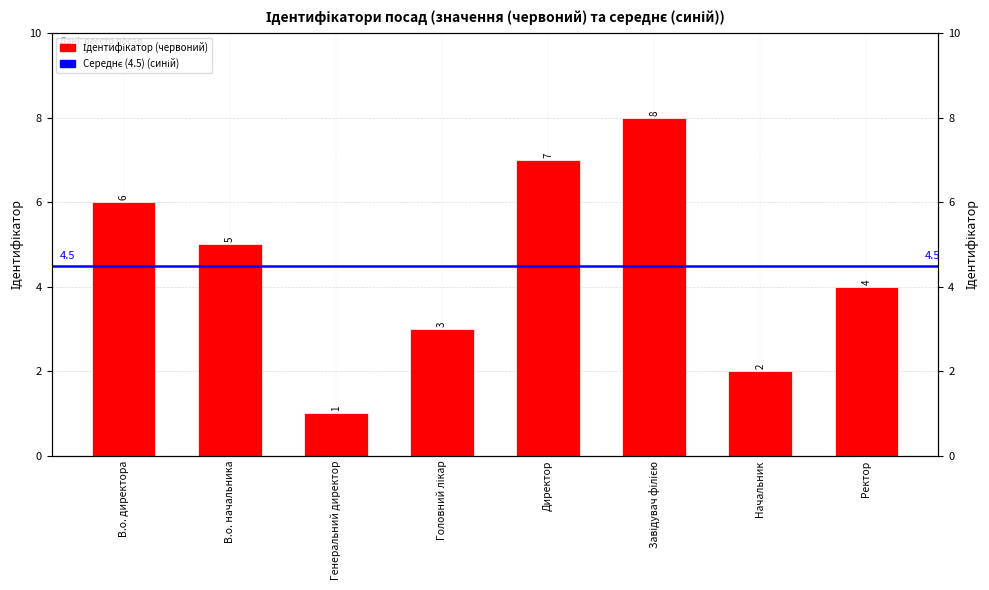

Rank the categories by value from lowest to highest.

Генеральний директор, Начальник, Головний лікар, Ректор, В.о. начальника, В.о. директора, Директор, Завідувач філією